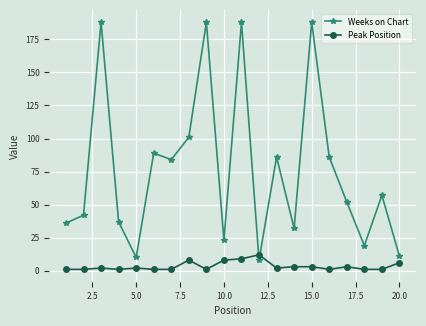

At how many categories does at least one series exceed 64?

9